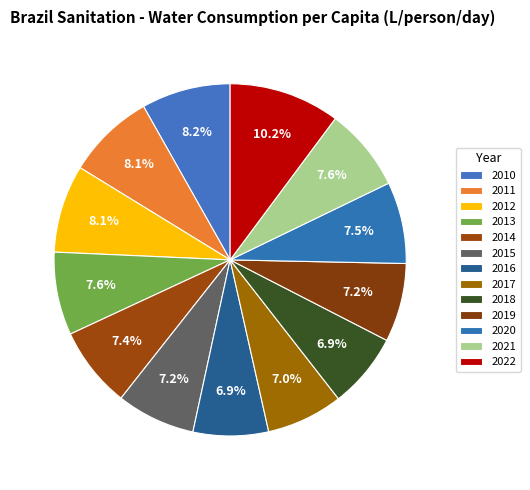

Which category has the biggest portion of the pie?

2022